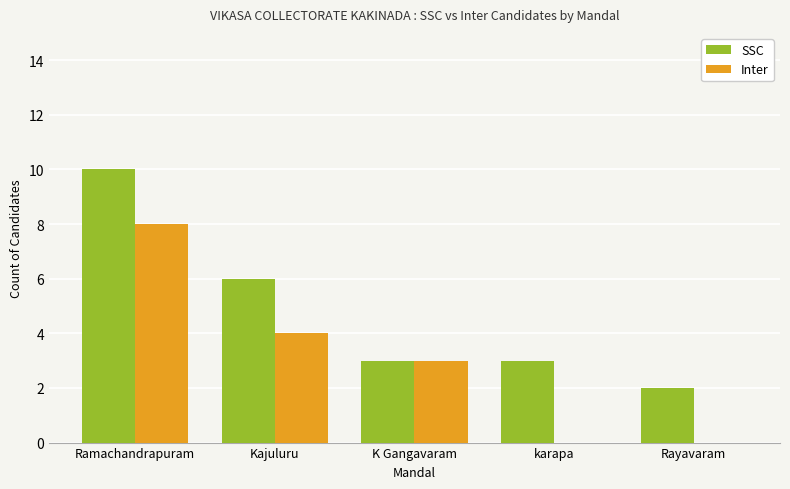

Count the number of data series in this chart.

2